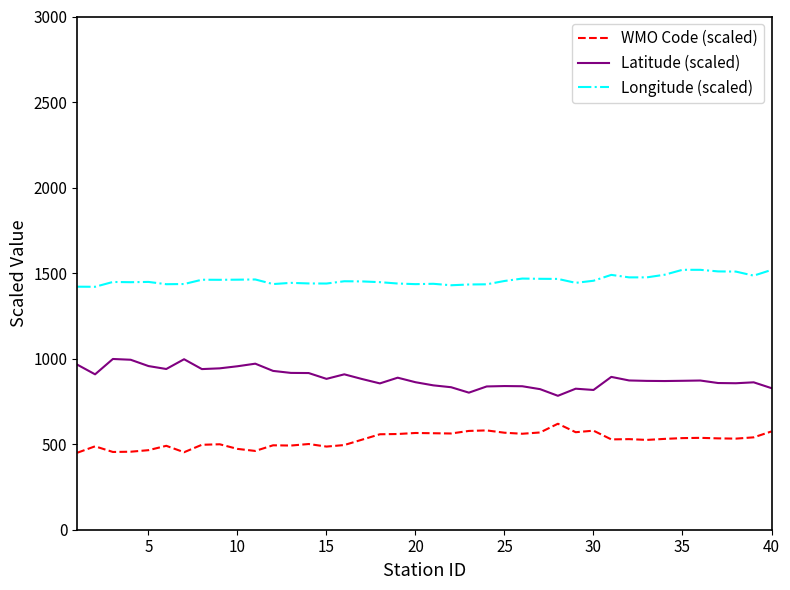

At how many categories does at least one series exceed 1289?

40